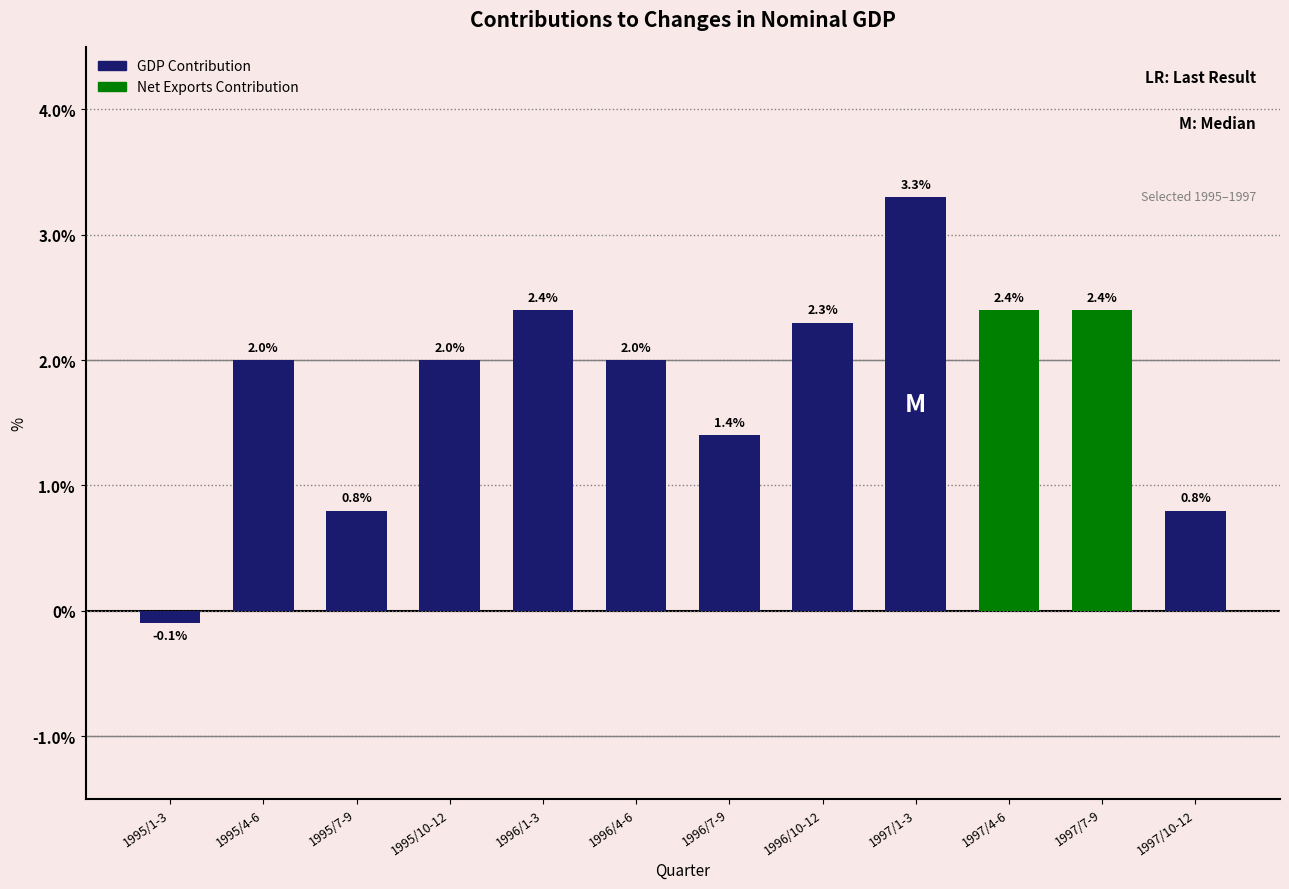

What is the value of the 11th bar from the left?

2.4